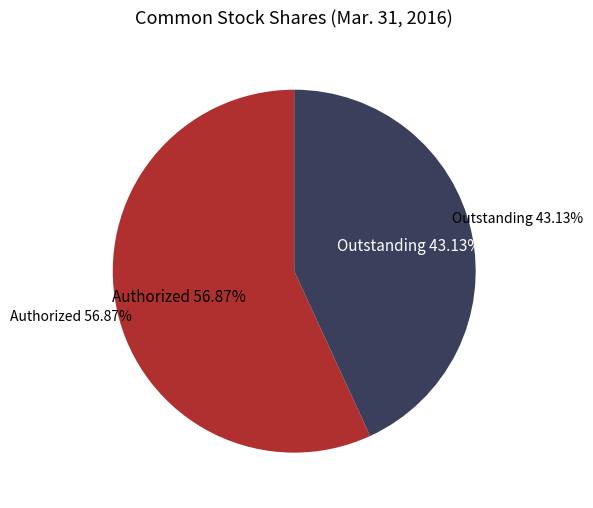

Which has a higher value, Common stock, shares authorized or Common stock, shares outstanding?

Common stock, shares authorized